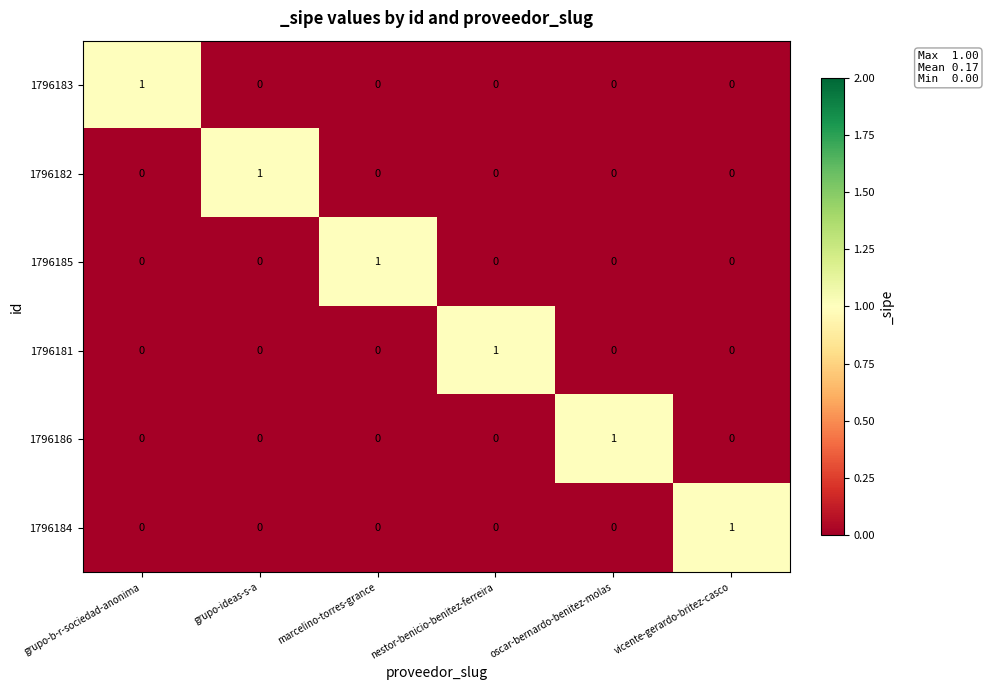

What is the total value across all series at grupo-b-r-sociedad-anonima?

1